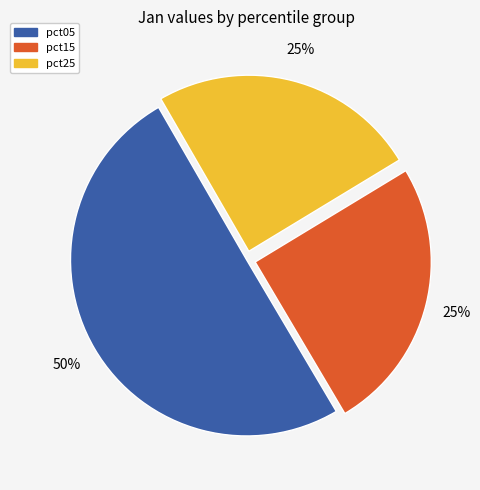

To the nearest percent, what is the average slice percentage?

33%